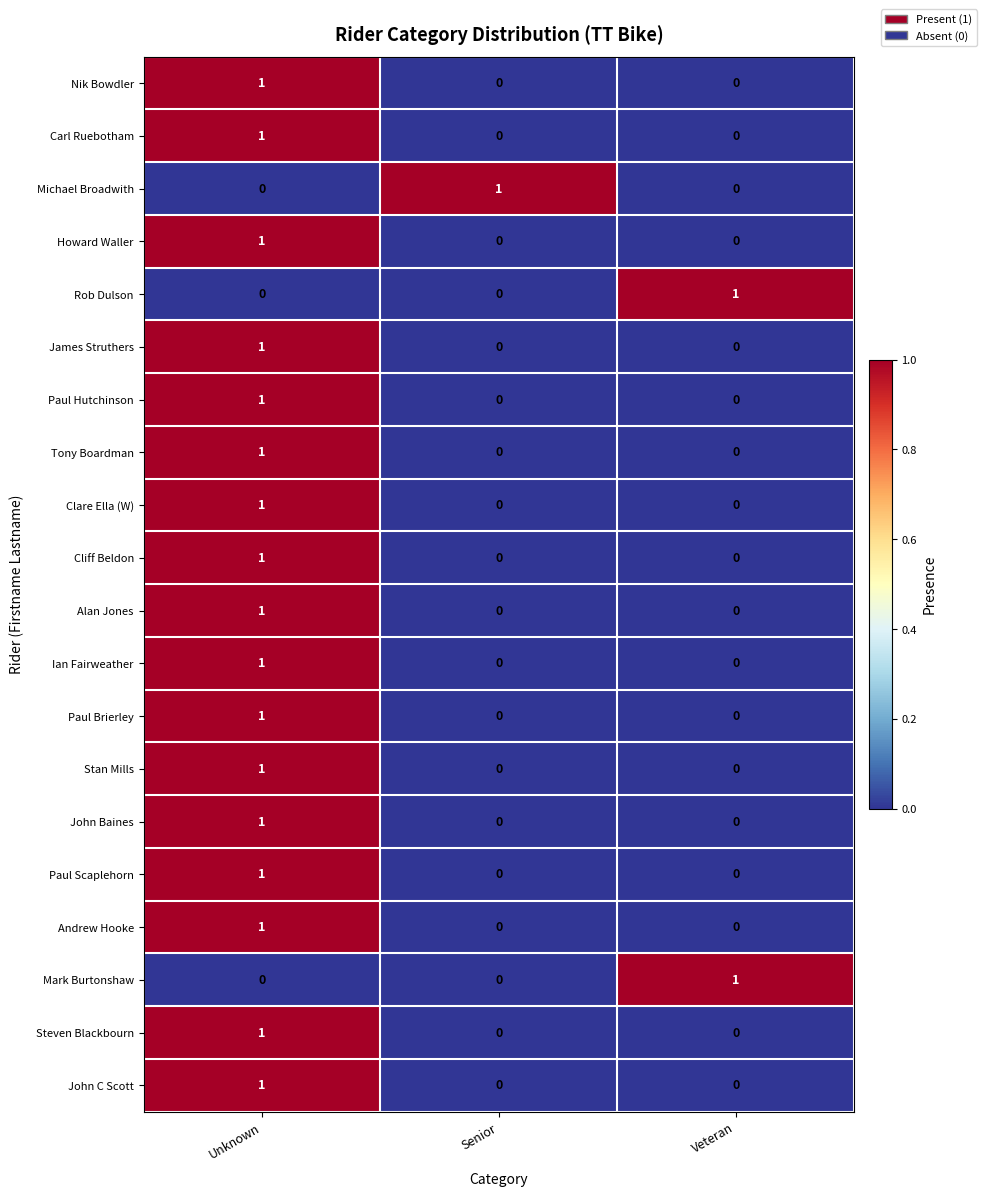

Is it true that Cliff Beldon equals 1 at Unknown?

True